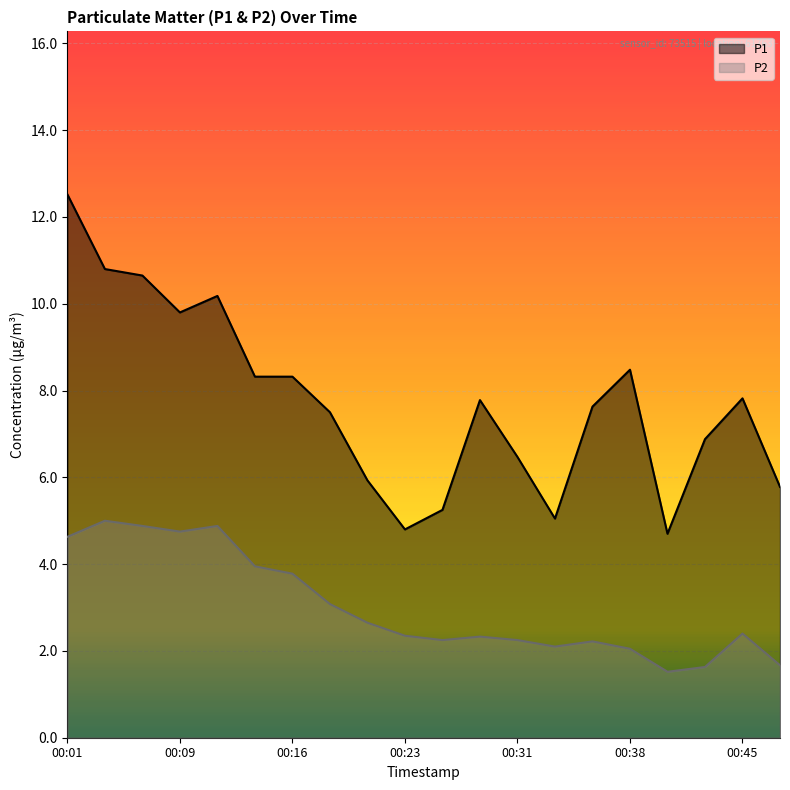

What is the average value of the P2 series?

3.0